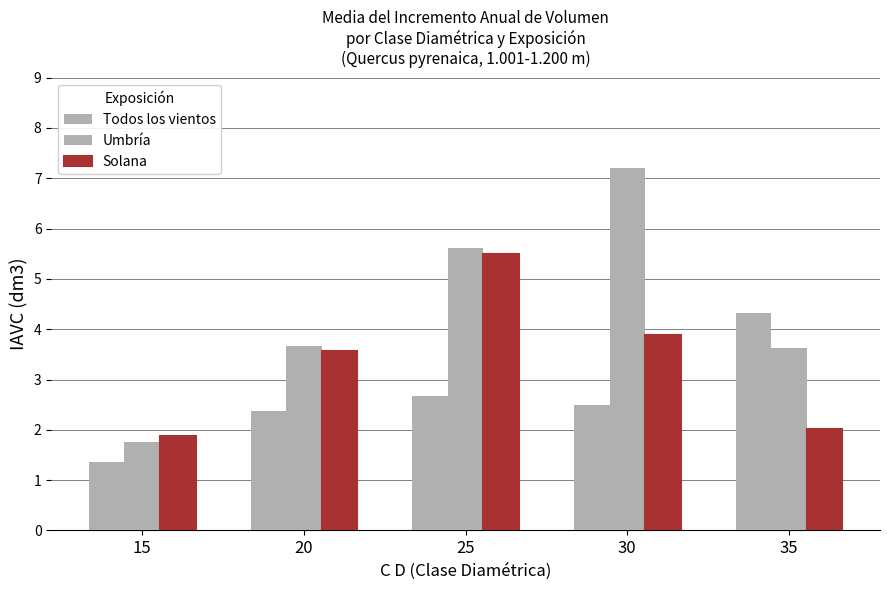

How many bars are there in total?

15